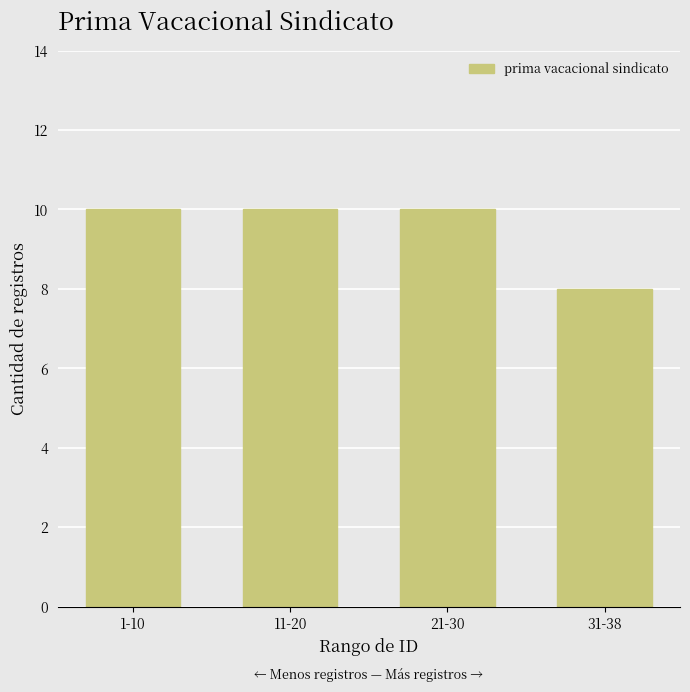

What is the value of the 4th bar from the left?

8